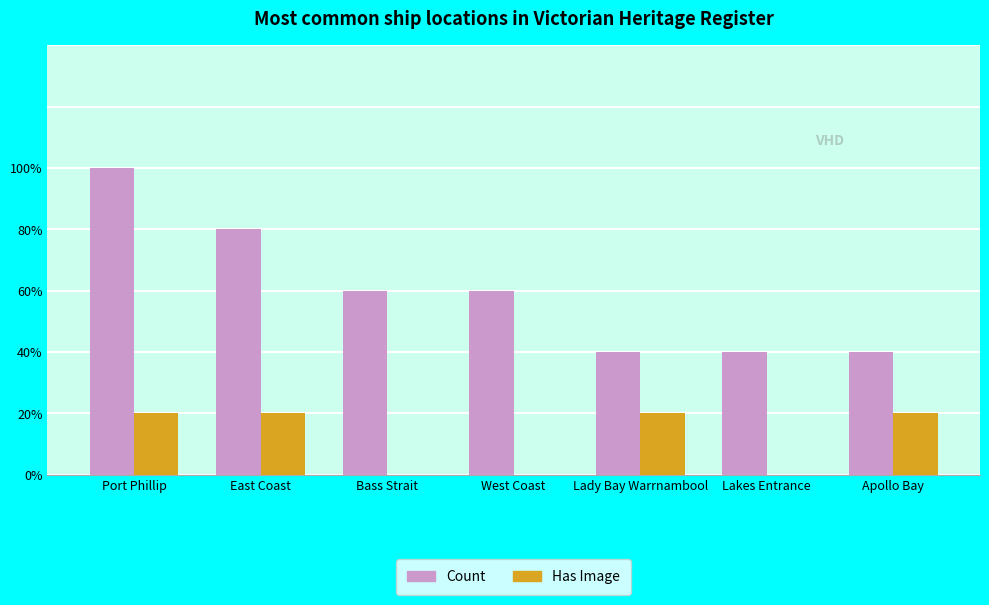

Which series has the largest total across all categories?

Count